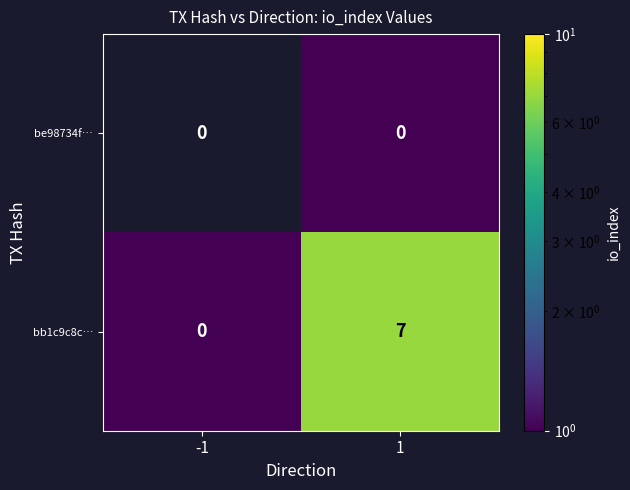

How many distinct data groups are displayed?

2